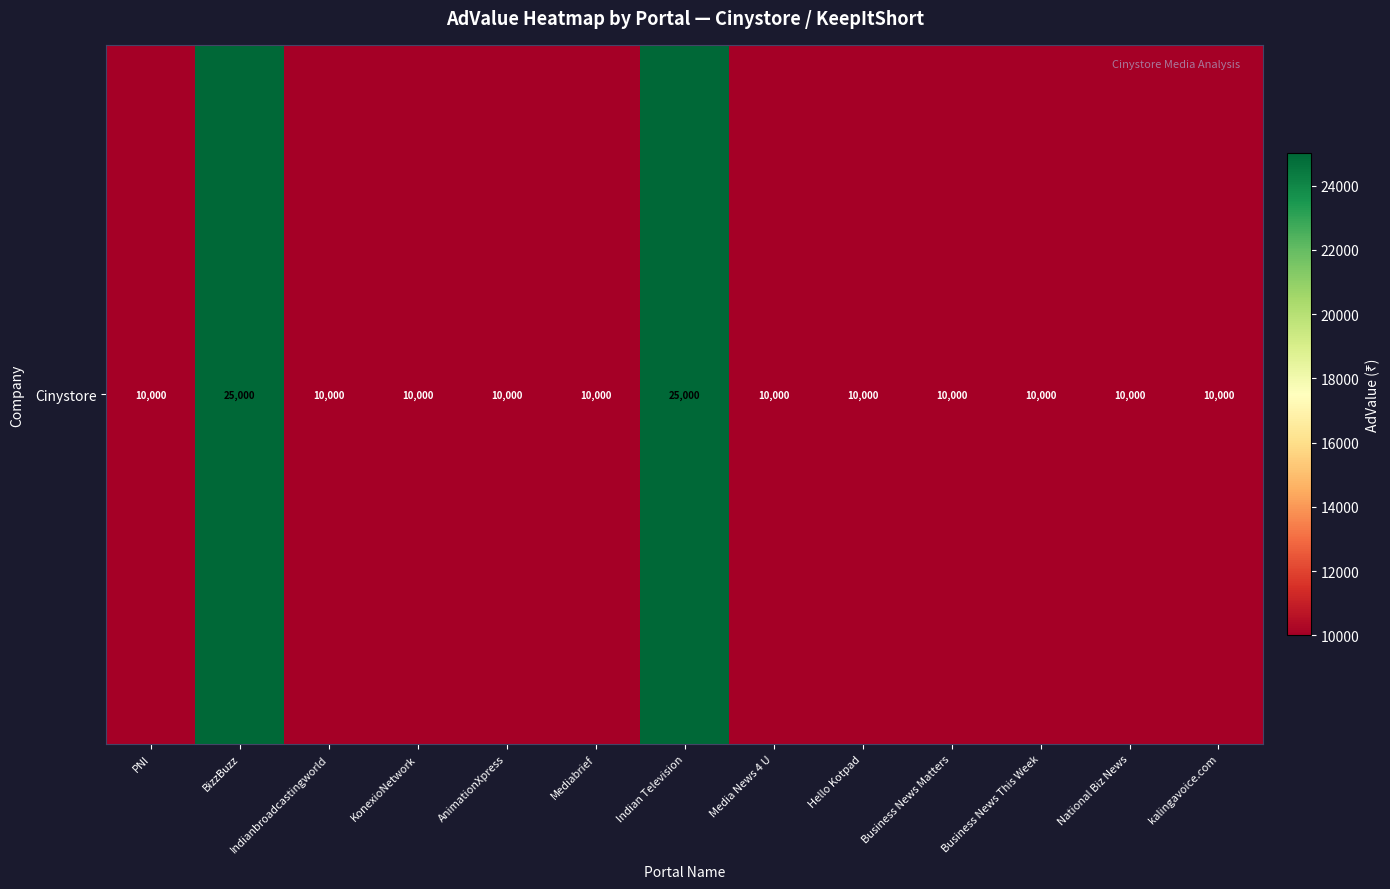

Rank the categories by value from lowest to highest.

PNI, Indianbroadcastingworld, KonexioNetwork, AnimationXpress, Mediabrief, Media News 4 U, Hello Kotpad, Business News Matters, Business News This Week, National Biz News, kalingavoice.com, BizzBuzz, Indian Television